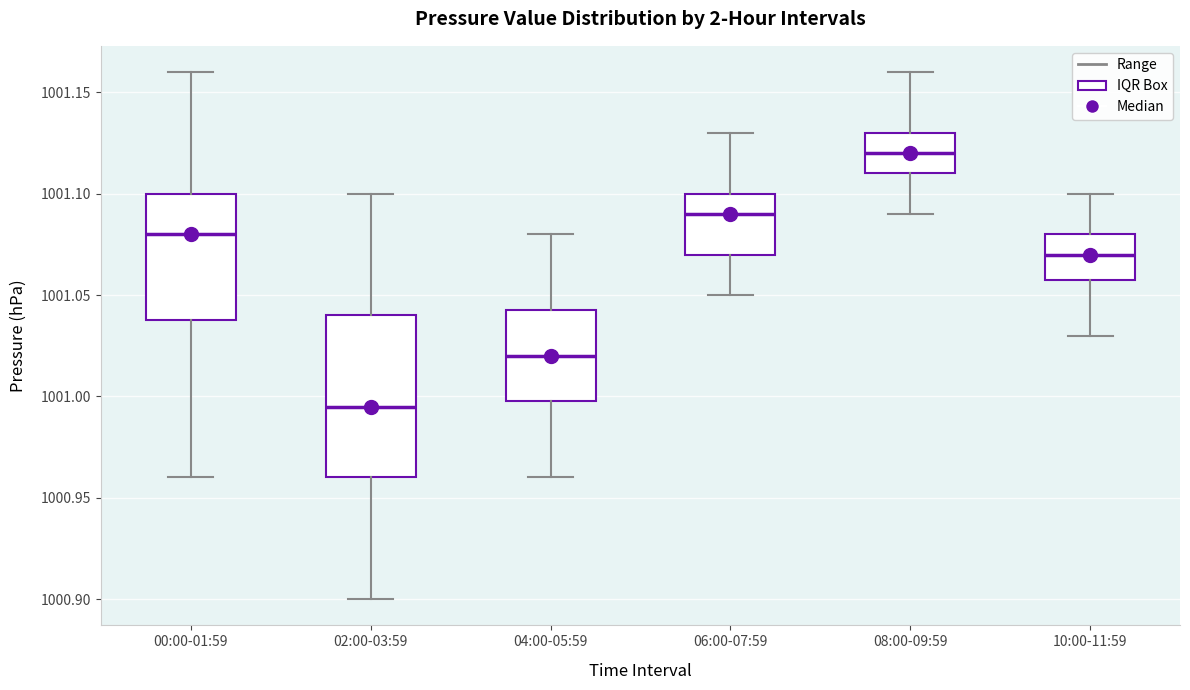

Which box is the tallest, from its lower edge to its upper edge?

02:00-03:59